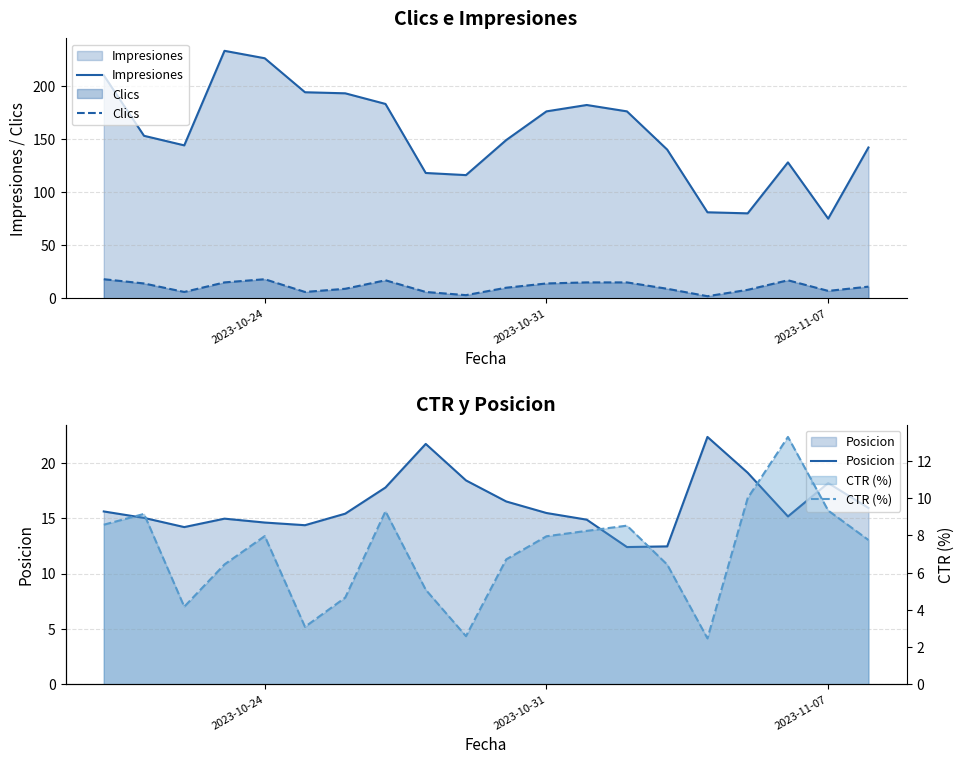

How many interior local valleys does the Clics series have?

5